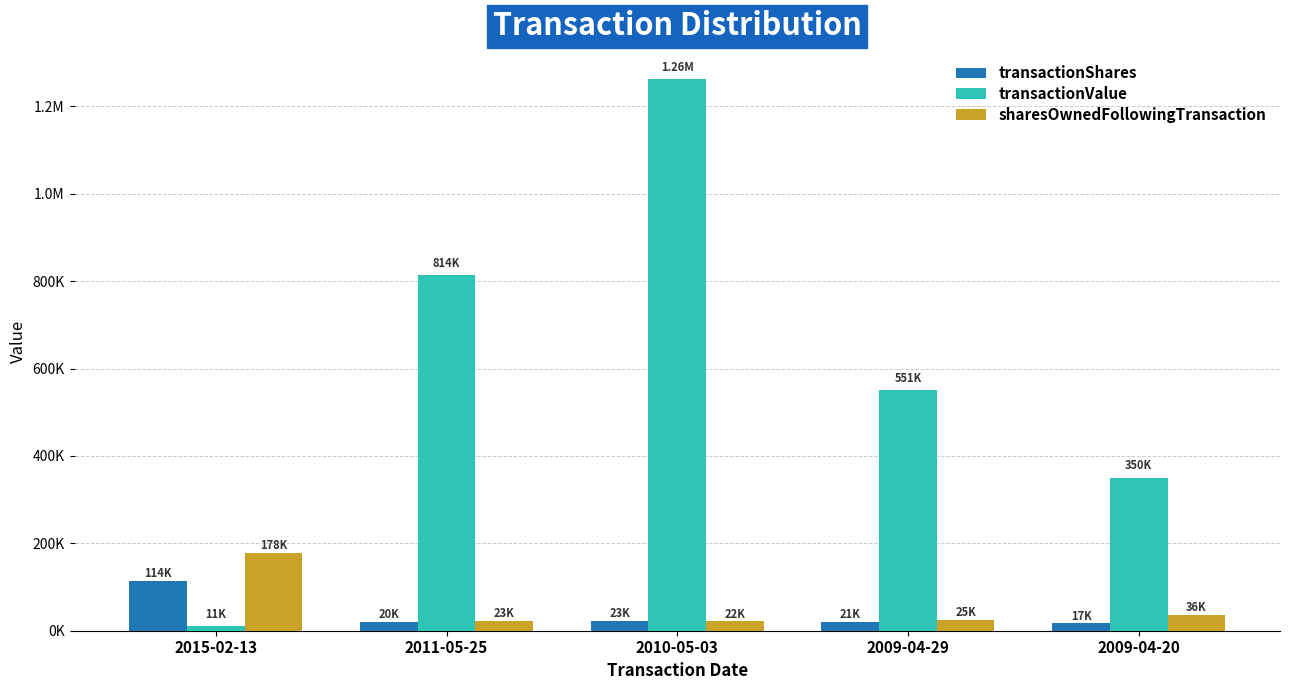

Does the chart contain stacked bars?

No